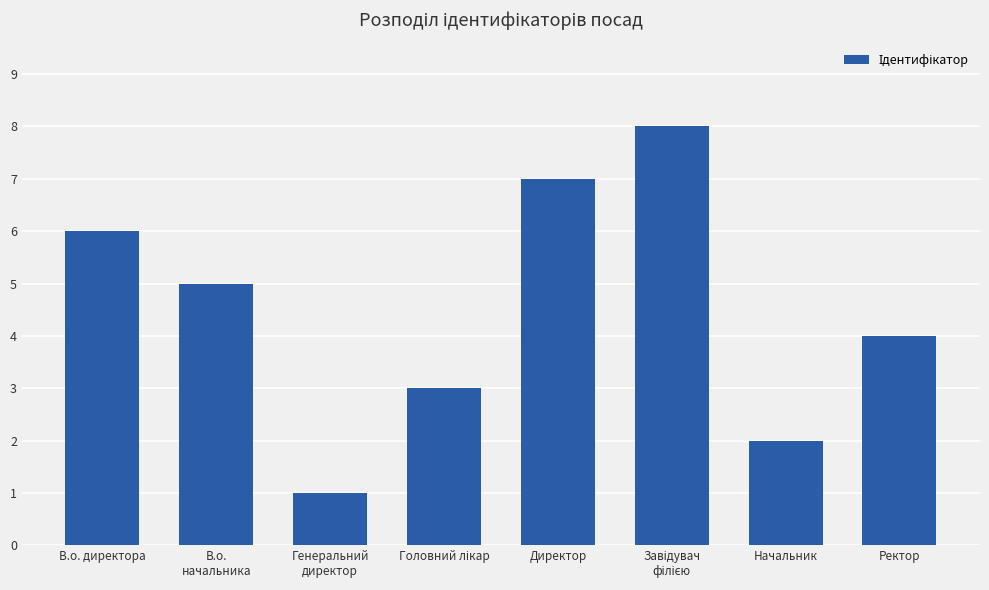

What position from the left is Директор?

5